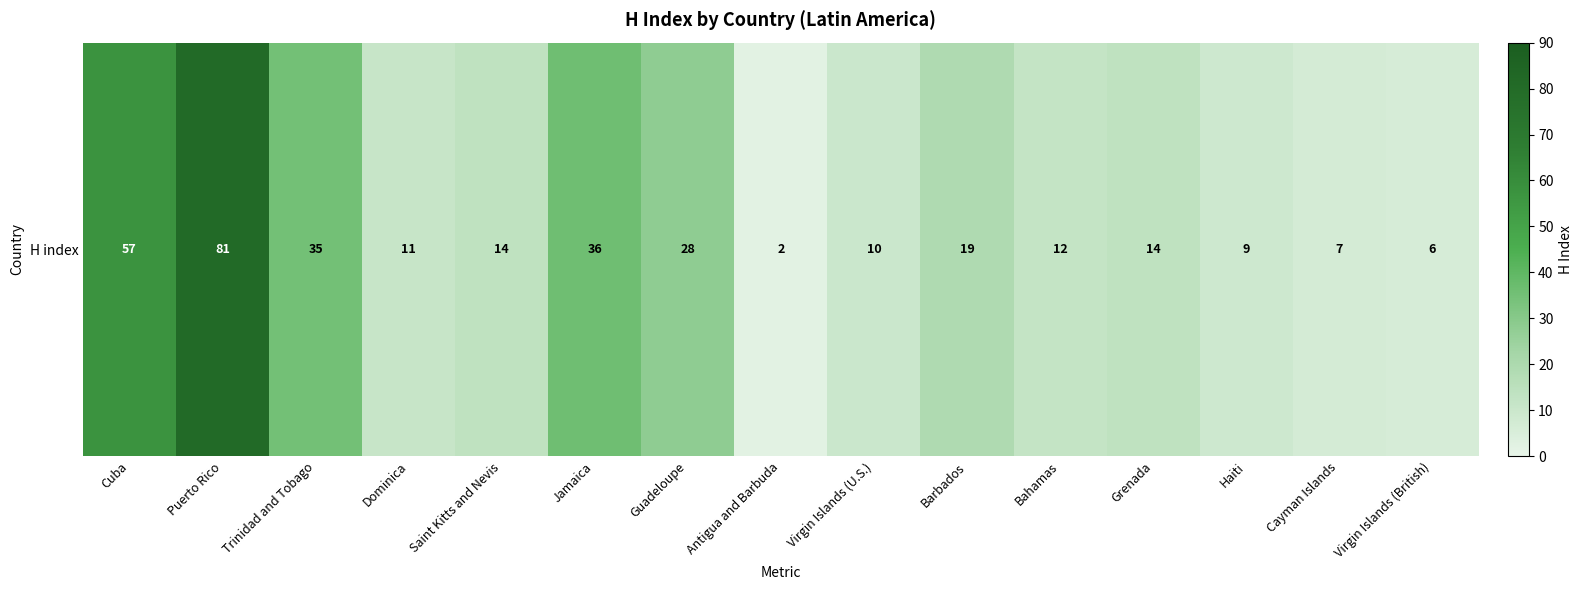

Reading right to left, list all the values displayed in this chart.

Virgin Islands (British)=6	Cayman Islands=7	Haiti=9	Grenada=14	Bahamas=12	Barbados=19	Virgin Islands (U.S.)=10	Antigua and Barbuda=2	Guadeloupe=28	Jamaica=36	Saint Kitts and Nevis=14	Dominica=11	Trinidad and Tobago=35	Puerto Rico=81	Cuba=57